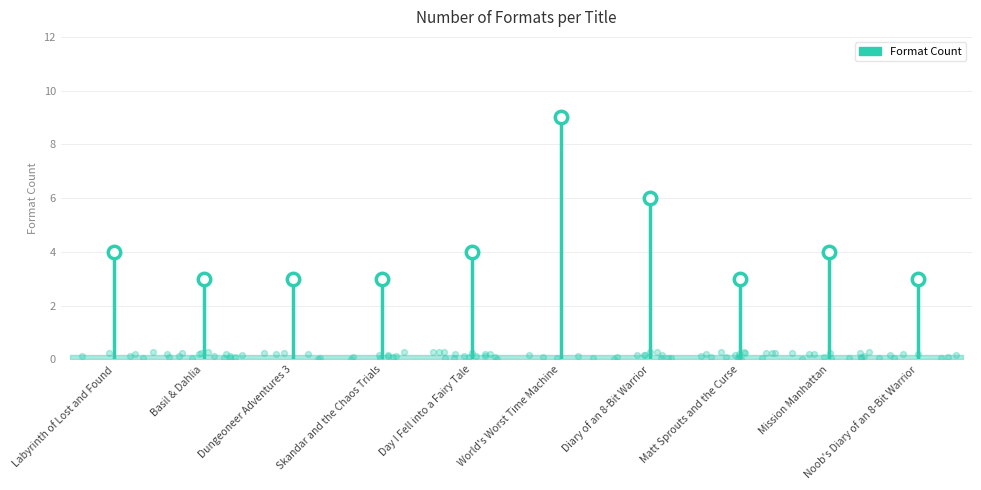

What is the change in value from Skandar and the Chaos Trials to World's Worst Time Machine?

+6